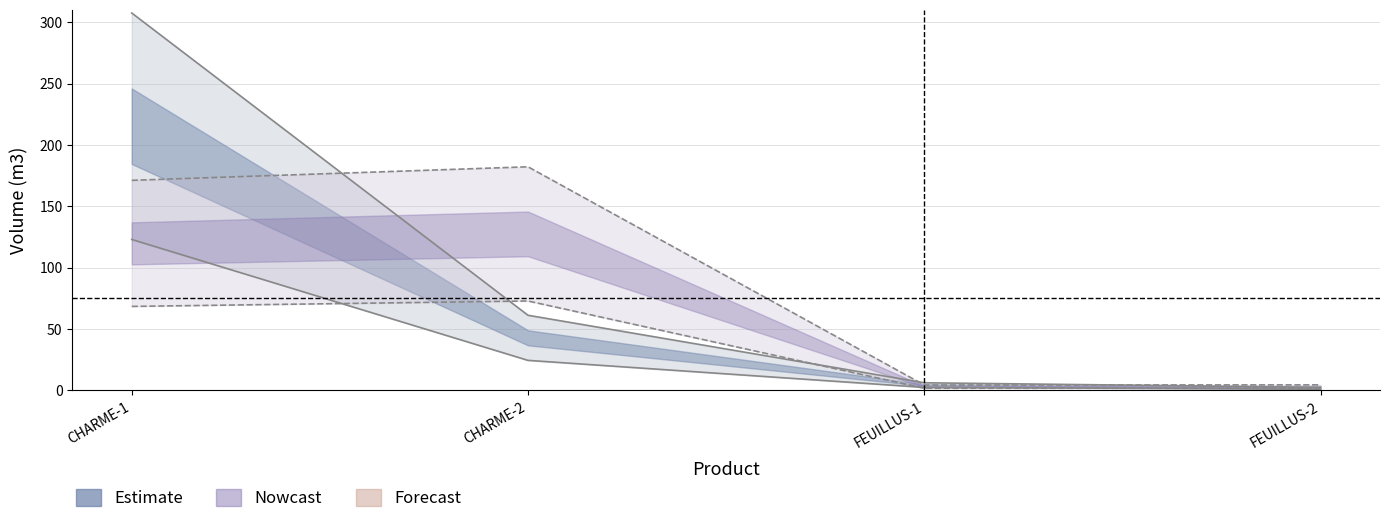

What is the minimum value shown in the chart?

2.5